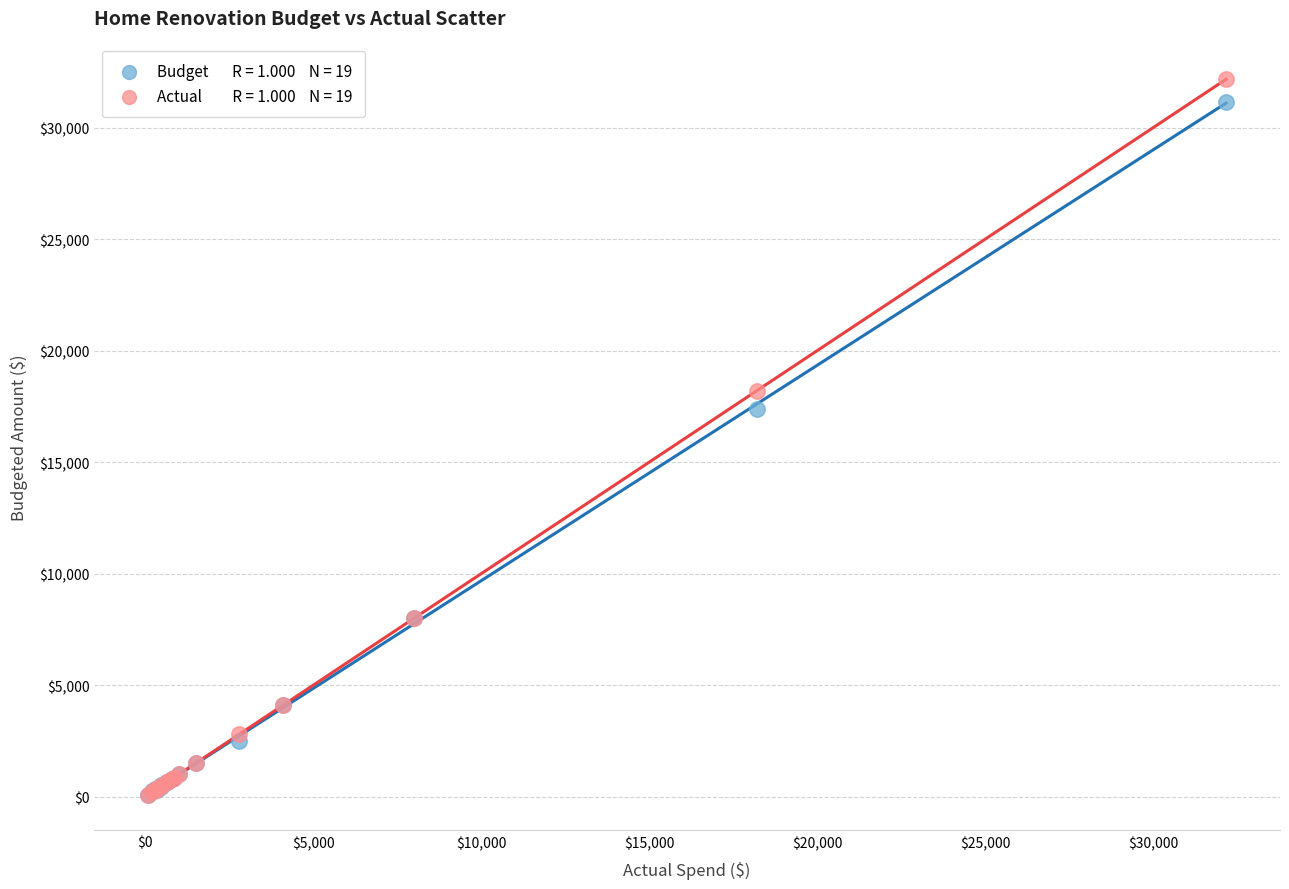

Across all series, what Y value is closest to 16134?

17400